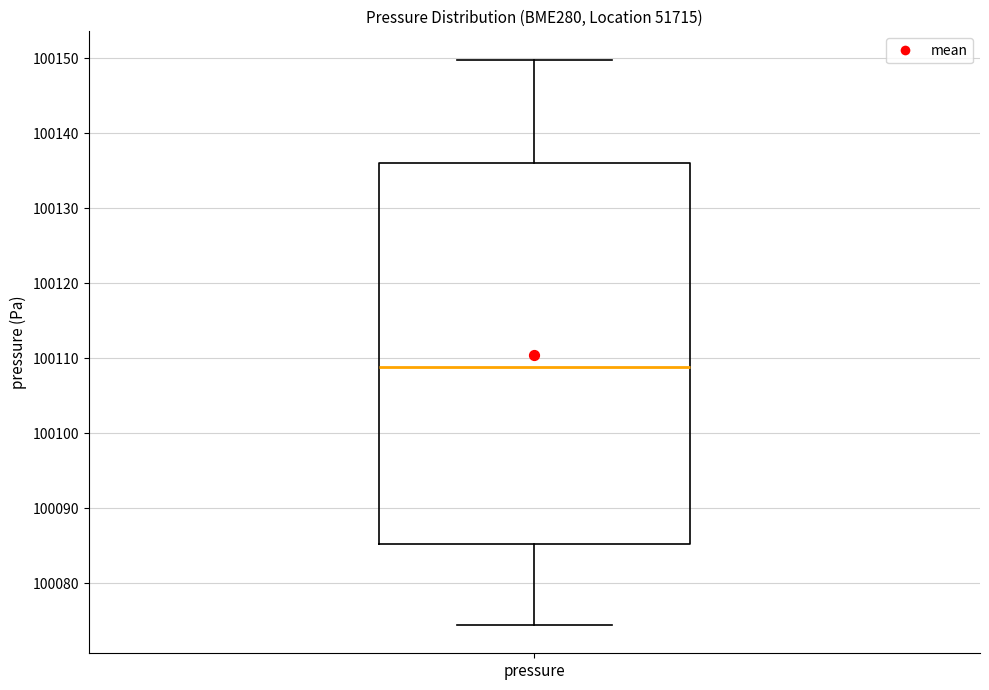

Transcribe this box plot: give where the median line is, the range the box spans, and where the two whiskers end, as read against the y-axis. The values are not printed on the chart, so give them approximately, as read against the axis.

median 100109, box 100085 to 100136, whiskers 100074 to 100150